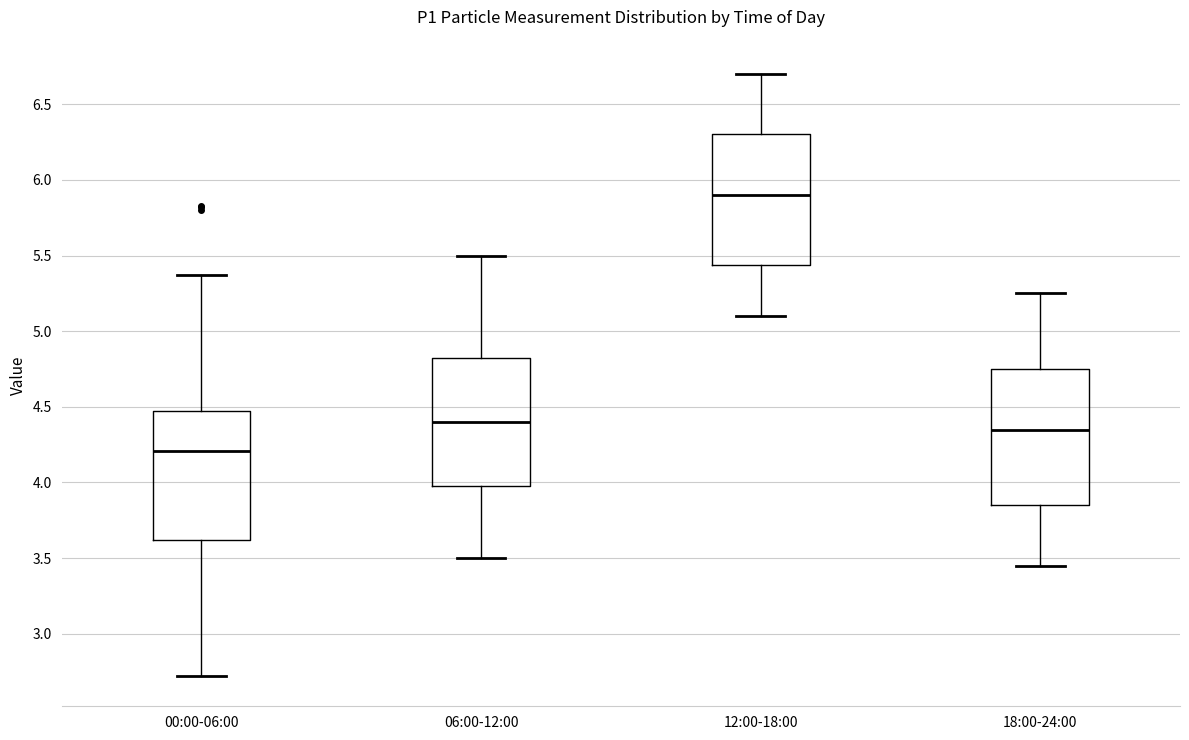

Where does the upper whisker of the box for 06:00-12:00 end on the y-axis? The values are not printed on the chart, so give them approximately, as read against the axis.

5.50